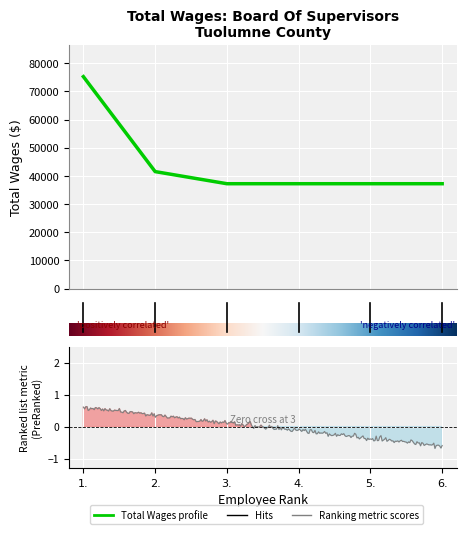

How many data points does each series have?

6